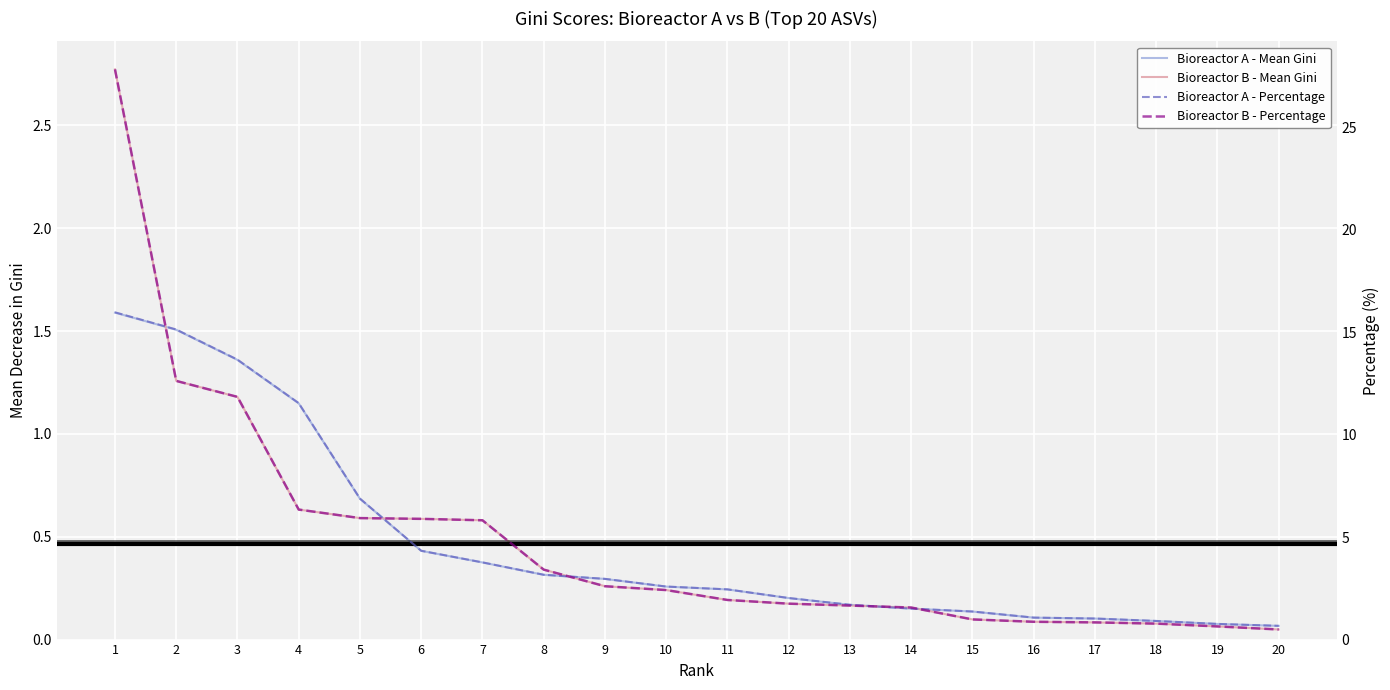

What is the difference between the highest and lowest values at 4?

10.9